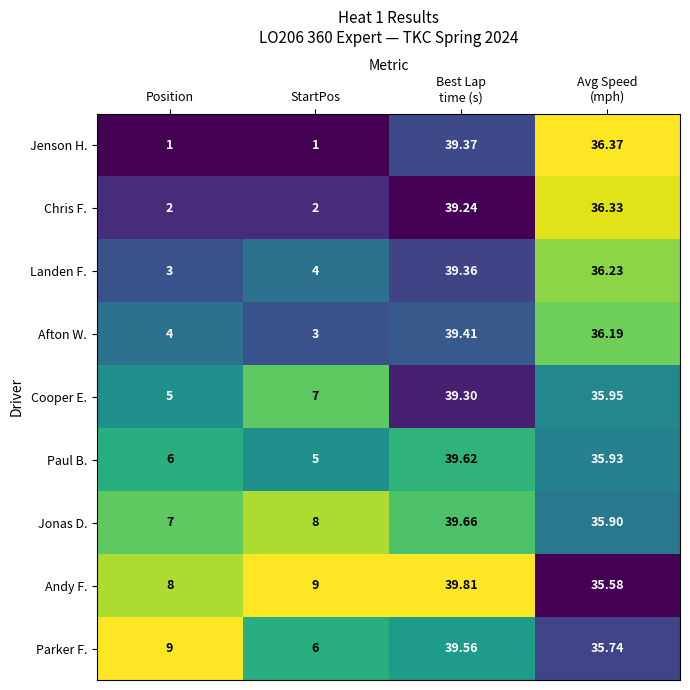

At StartPos, list the series in order from smallest to largest.

Jenson H., Chris F., Afton W., Landen F., Paul B., Parker F., Cooper E., Jonas D., Andy F.